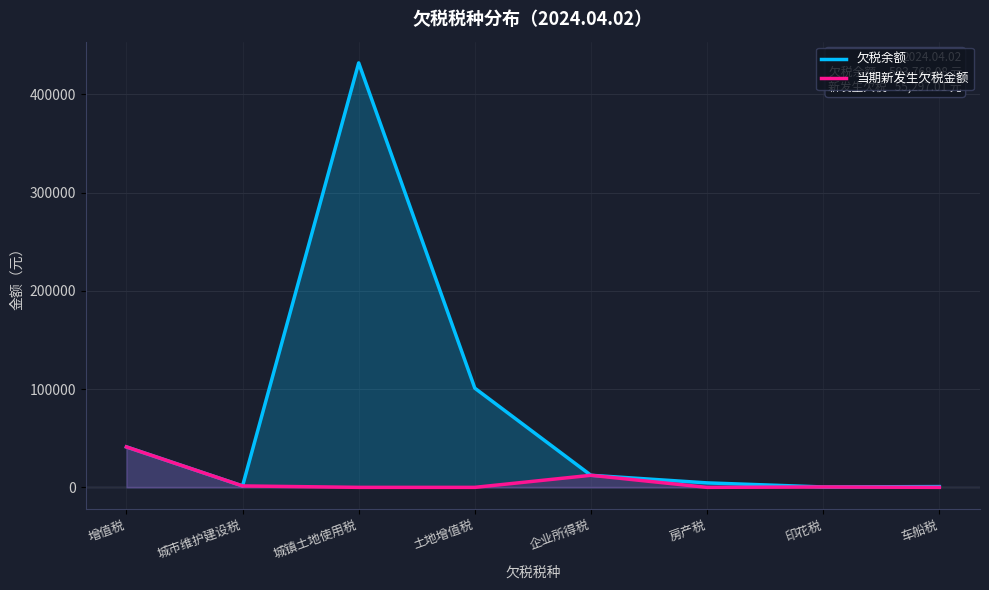

Rank the series at 印花税 from lowest to highest value.

欠税余额, 当期新发生欠税金额